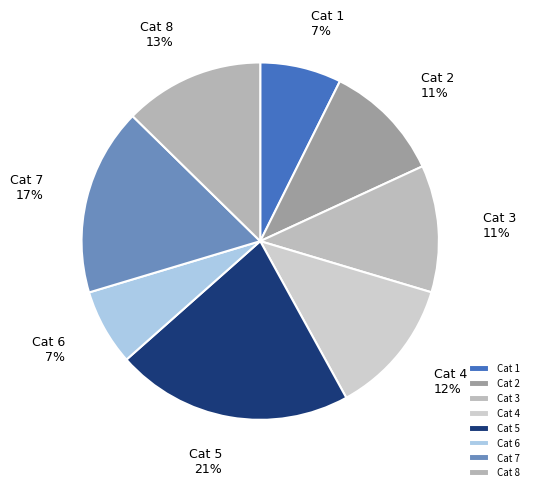

True or false: Cat 3 accounts for 11% of the total.

True